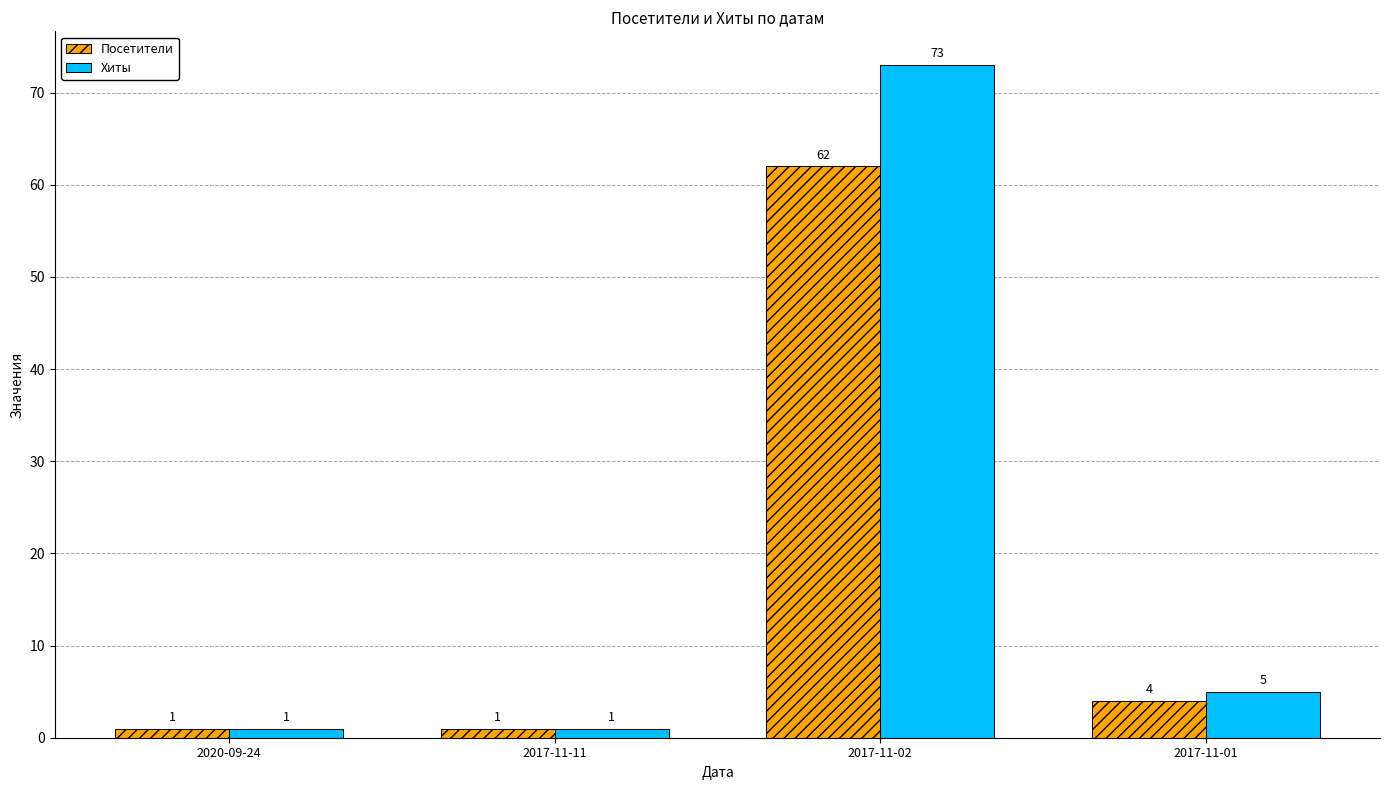

List the series in order of their overall mean, highest first.

Хиты, Посетители